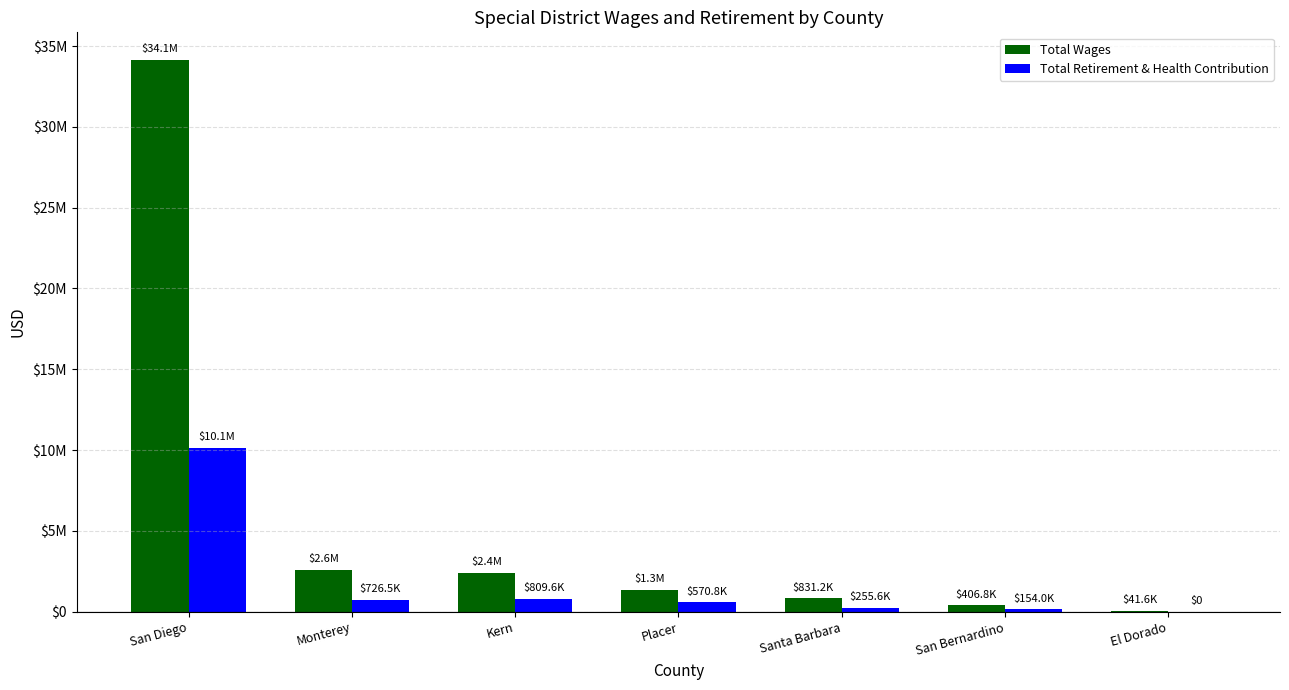

The value of Total Retirement & Health Contribution at San Diego is 10127240. True or false?

True